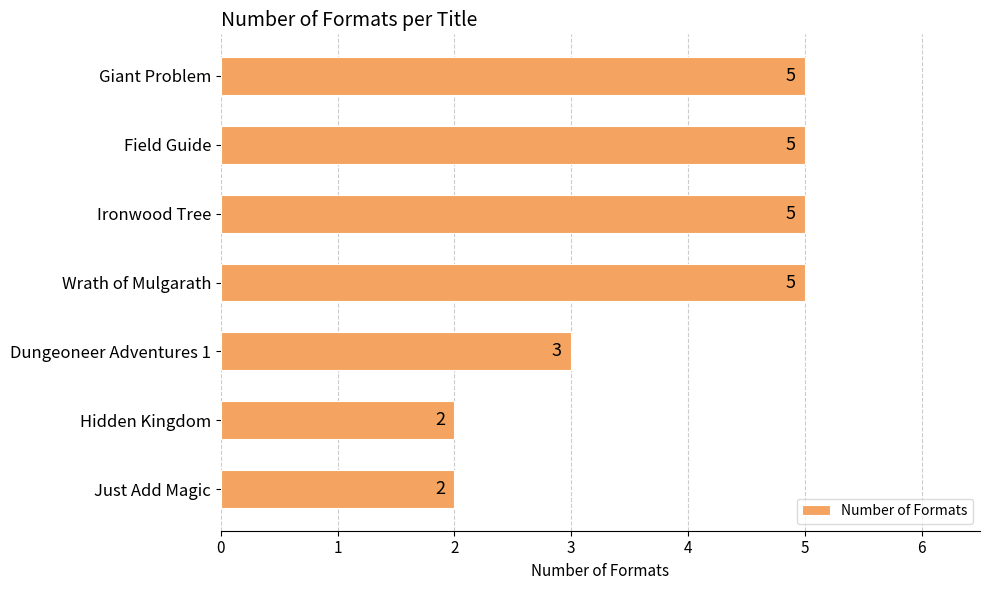

Count the values in the range 2 to 5.

7